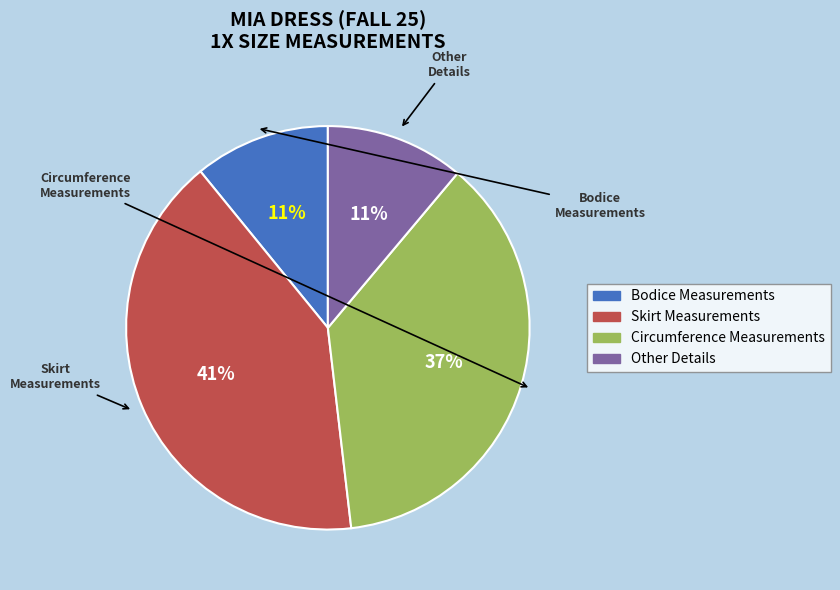

To the nearest percent, what is the difference between the largest and smallest slice percentages?

30%